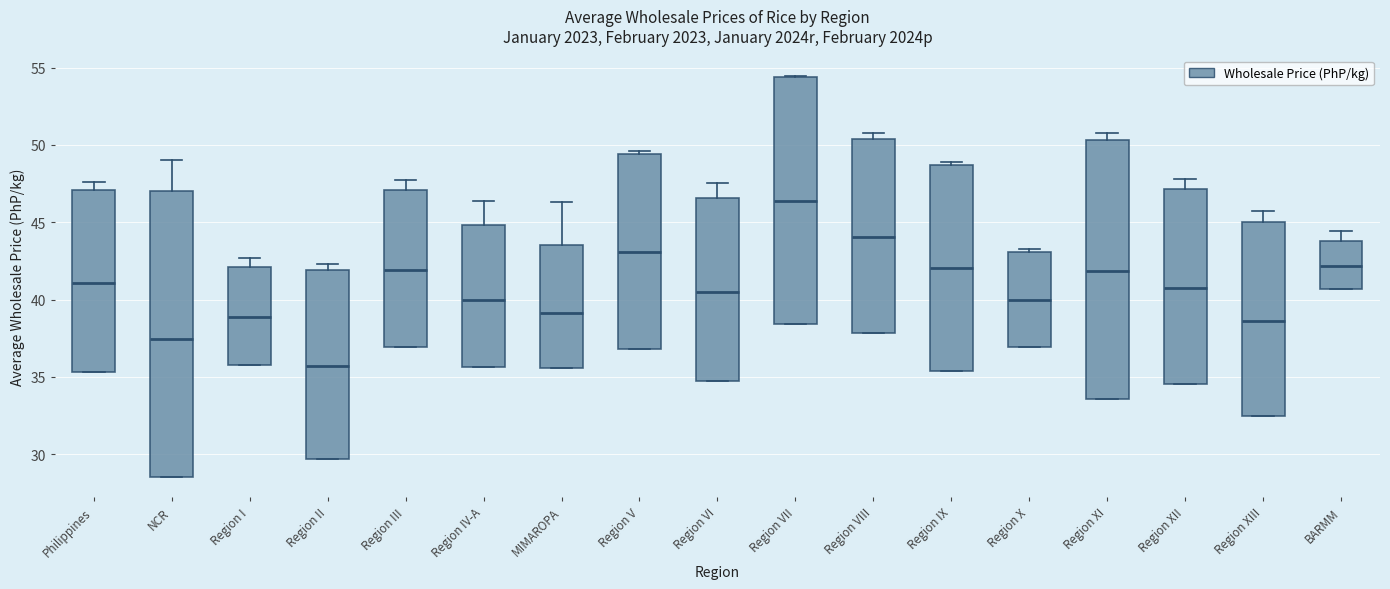

Reading left to right, transcribe this box plot: for each box, give where its median line is, the range the box spans, and where its two whiskers end, as read against the y-axis. The values are not printed on the chart, so give them approximately, as read against the axis.

Philippines: median 41.0, box 35.5 to 47.0, whiskers 35.5 to 47.5
NCR: median 37.5, box 28.5 to 47.0, whiskers 28.5 to 49.0
Region I: median 39.0, box 35.5 to 42.0, whiskers 35.5 to 42.5
Region II: median 35.5, box 29.5 to 42.0, whiskers 29.5 to 42.5
Region III: median 42.0, box 37.0 to 47.0, whiskers 37.0 to 47.5
Region IV-A: median 40.0, box 35.5 to 45.0, whiskers 35.5 to 46.5
MIMAROPA: median 39.0, box 35.5 to 43.5, whiskers 35.5 to 46.5
Region V: median 43.0, box 37.0 to 49.5, whiskers 37.0 to 49.5 (just above the box's upper edge)
Region VI: median 40.5, box 34.5 to 46.5, whiskers 34.5 to 47.5
Region VII: median 46.5, box 38.5 to 54.5, whiskers 38.5 to 54.5
Region VIII: median 44.0, box 38.0 to 50.5, whiskers 38.0 to 51.0
Region IX: median 42.0, box 35.5 to 48.5, whiskers 35.5 to 49.0
Region X: median 40.0, box 37.0 to 43.0, whiskers 37.0 to 43.5
Region XI: median 42.0, box 33.5 to 50.5, whiskers 33.5 to 51.0
Region XII: median 40.5, box 34.5 to 47.0, whiskers 34.5 to 48.0
Region XIII: median 38.5, box 32.5 to 45.0, whiskers 32.5 to 45.5
BARMM: median 42.0, box 40.5 to 44.0, whiskers 40.5 to 44.5